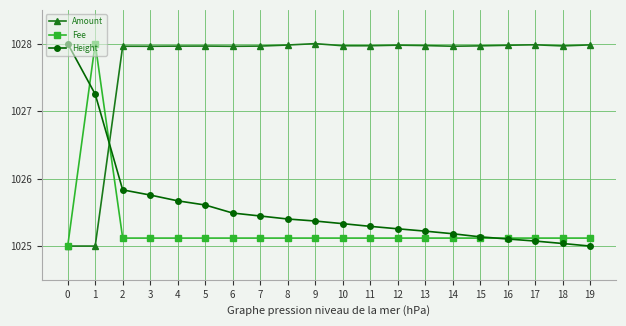

What is the sum of all Amount values?

20553.5